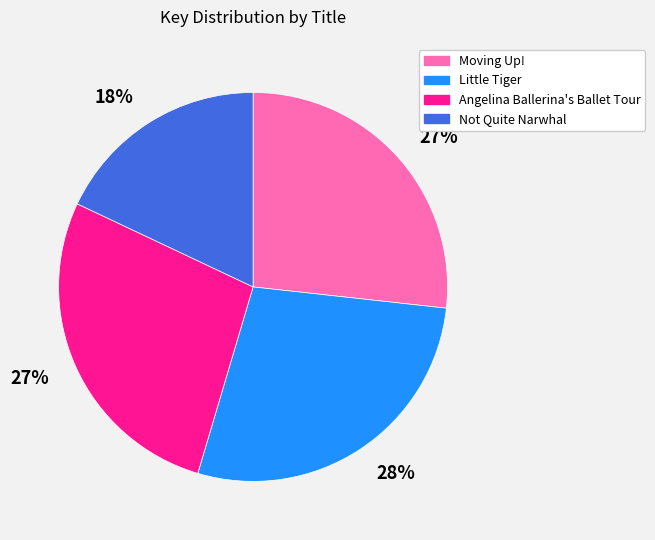

Is there a majority slice in this chart?

No